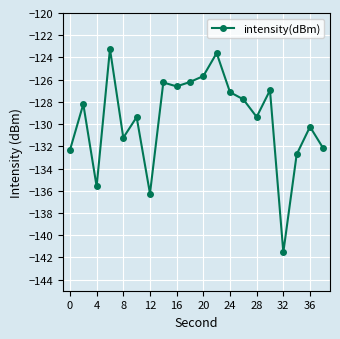

True or false: there are more than 1 points higher than both neighbors.

True